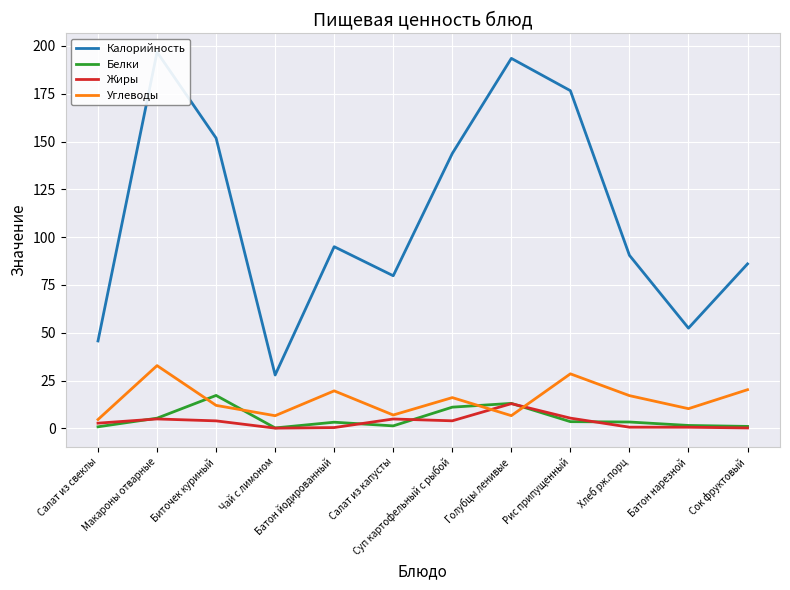

The value of Белки at Сок фруктовый is 1.0. True or false?

True